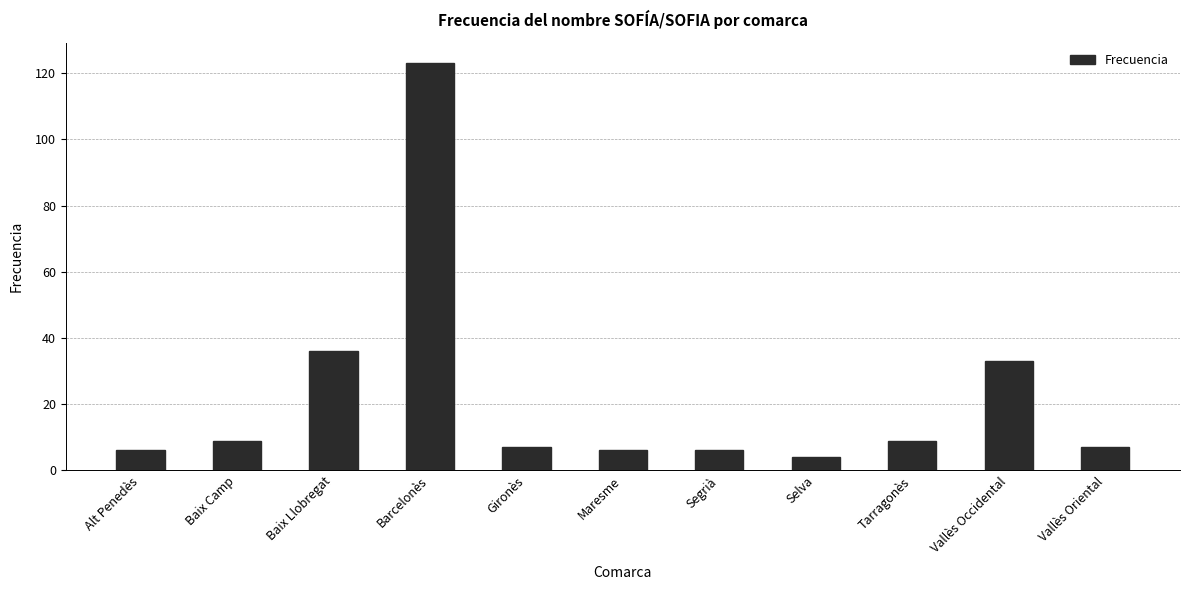

What is the approximate value at Segrià, to the nearest 10?

10